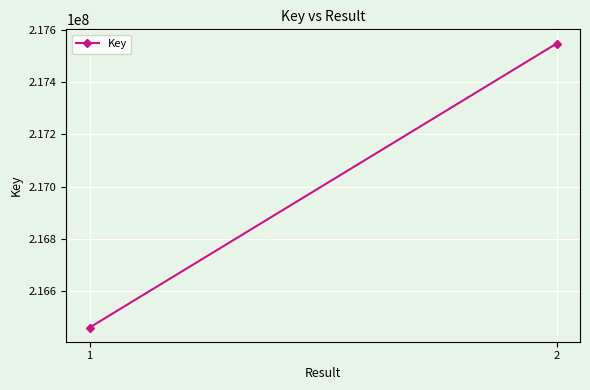

Which has a higher value, 2 or 1?

2